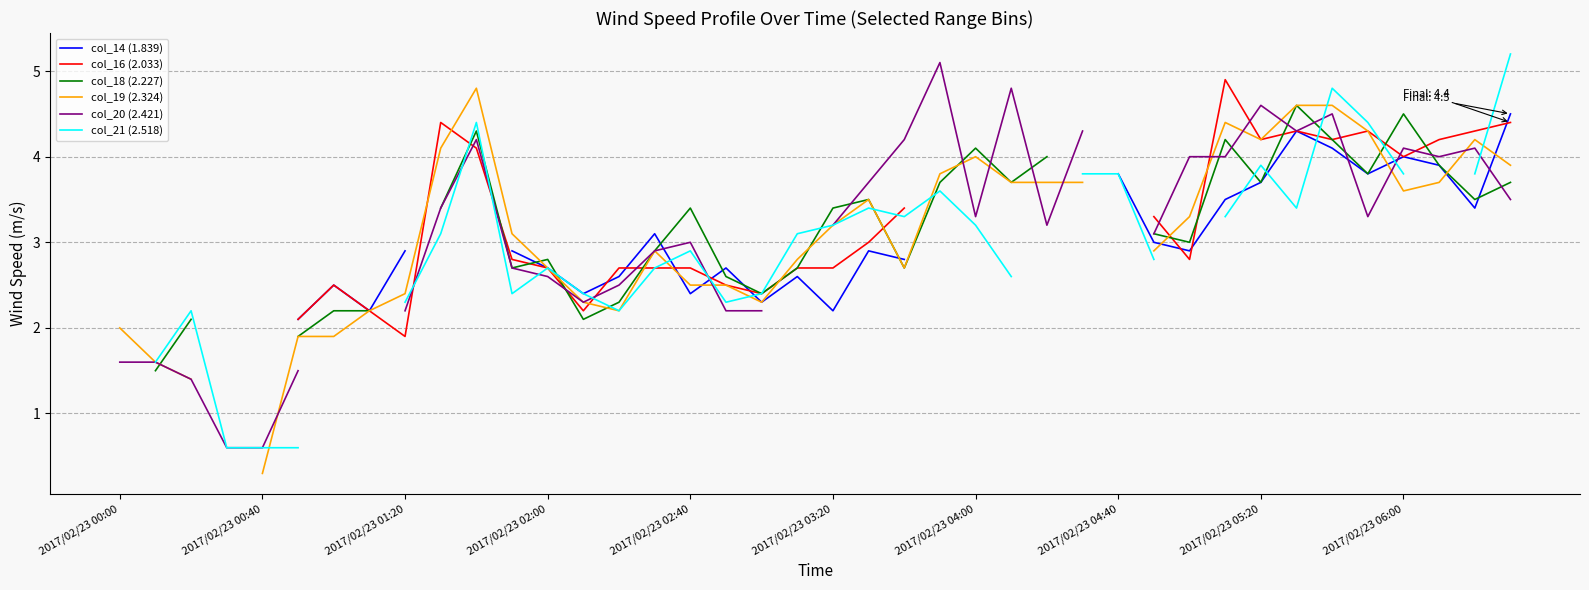

True or false: col_19 (2.324) has more than 1 interior local peaks.

True